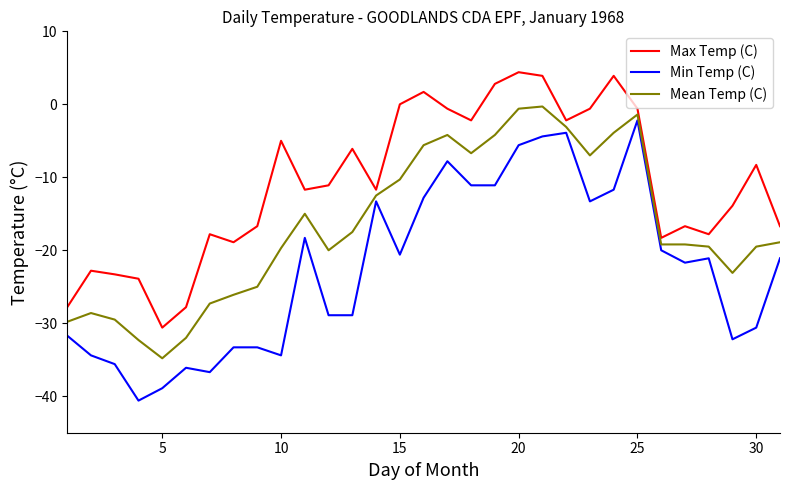

Which series has the largest total across all categories?

Max Temp (C)